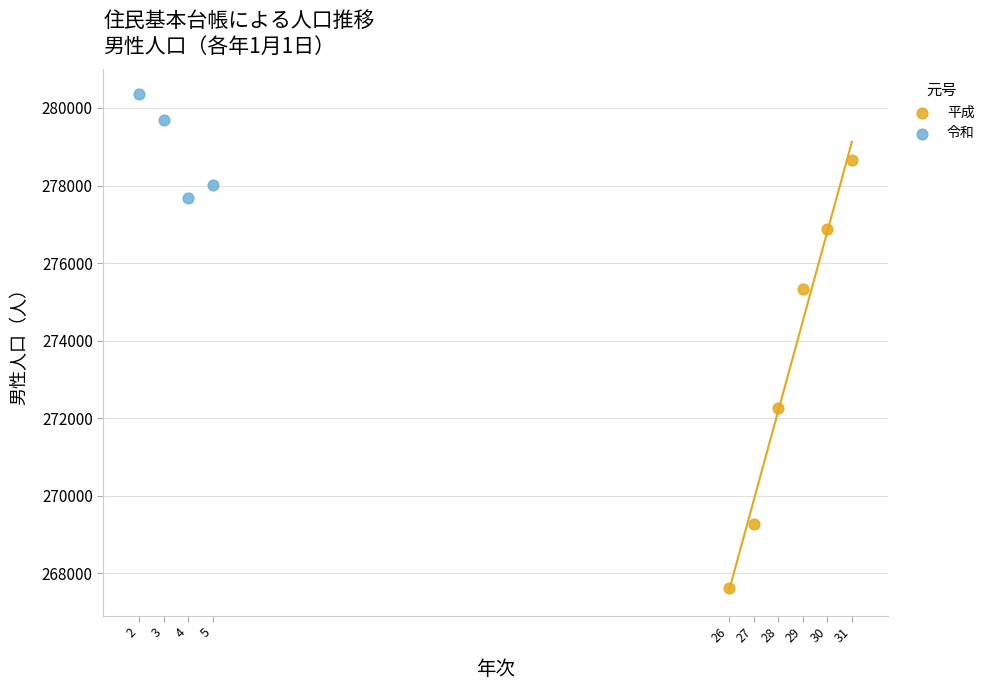

Which series has the largest Y range (max minus min)?

平成